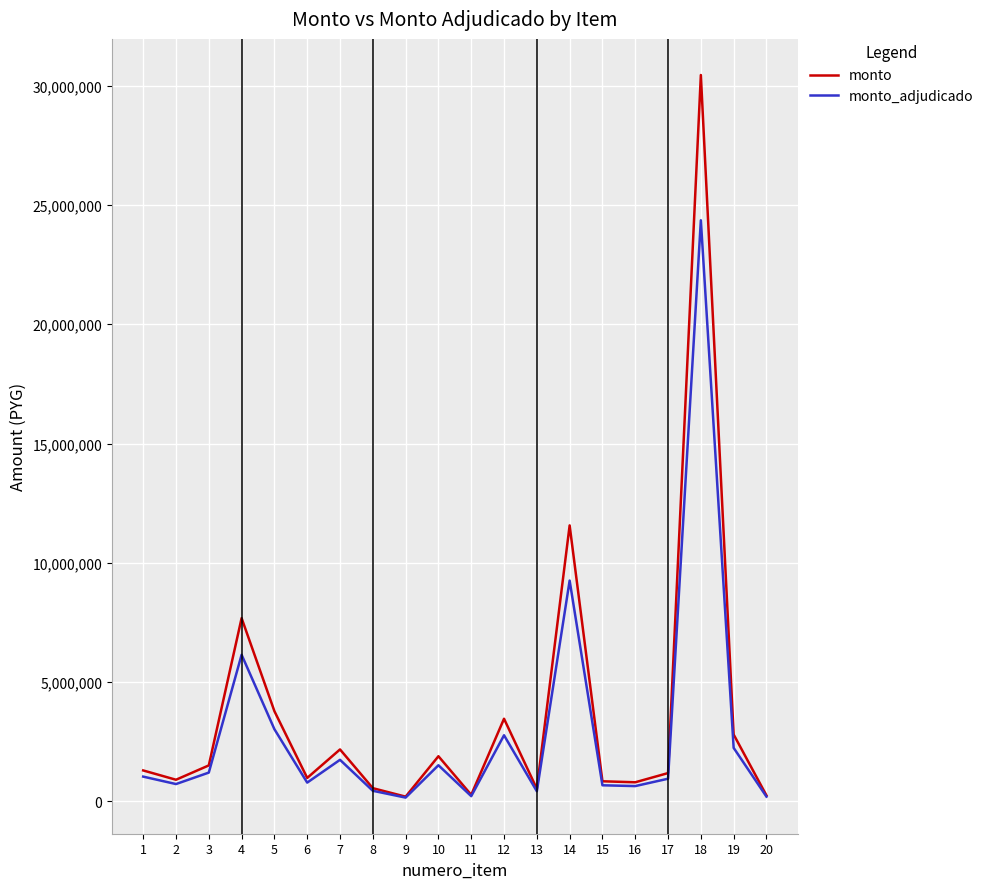

Which series has the widest spread of values?

monto